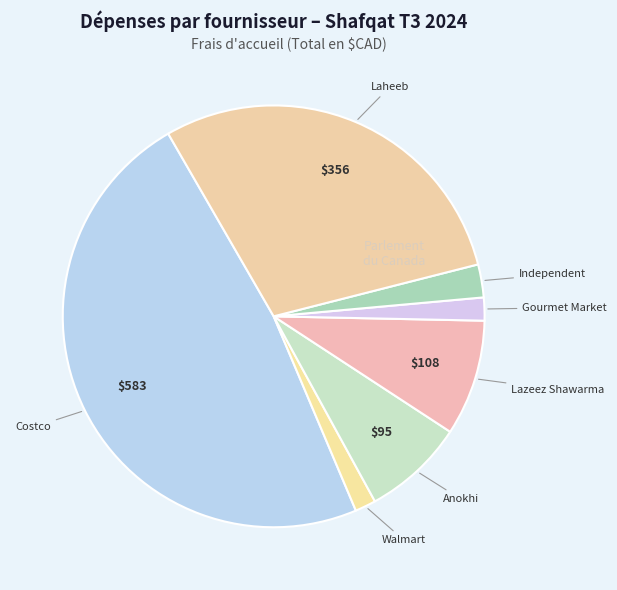

To the nearest percent, what is the difference between the largest and smallest slice percentages?

46%